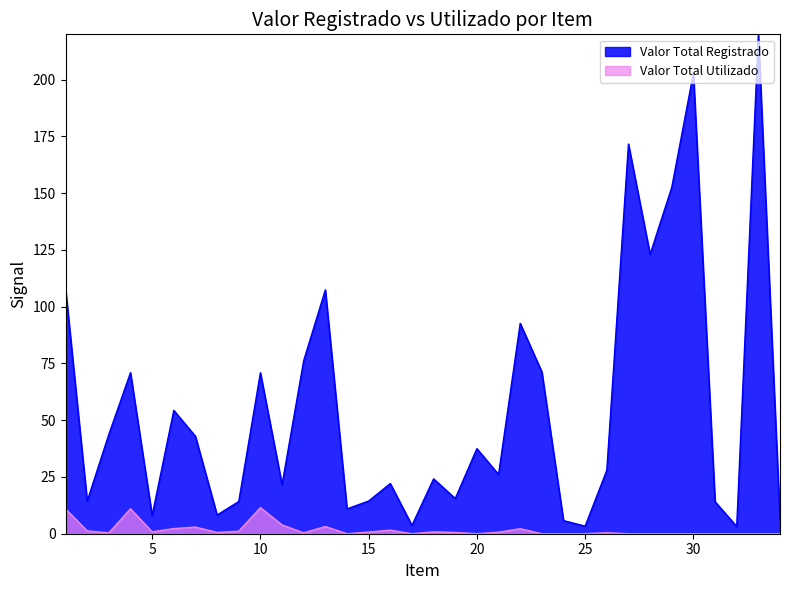

Where is the first local minimum for Valor Total Registrado?

2